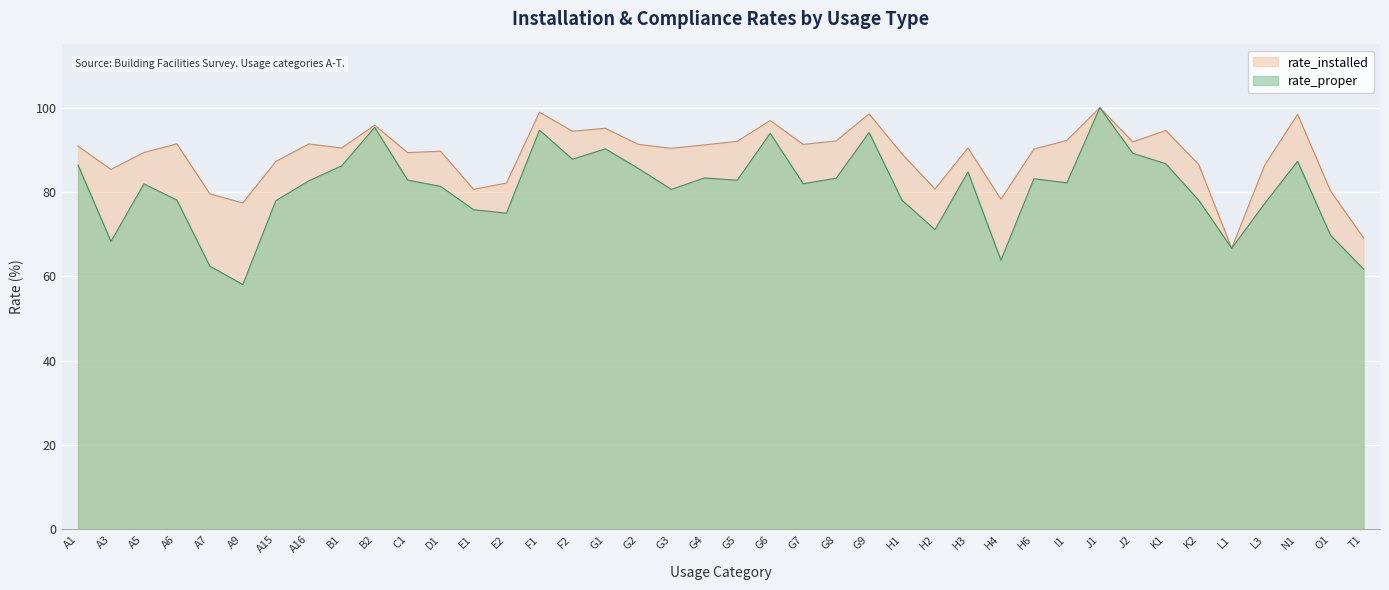

What is the difference between the second highest and minimum values in the rate_proper series?

37.3